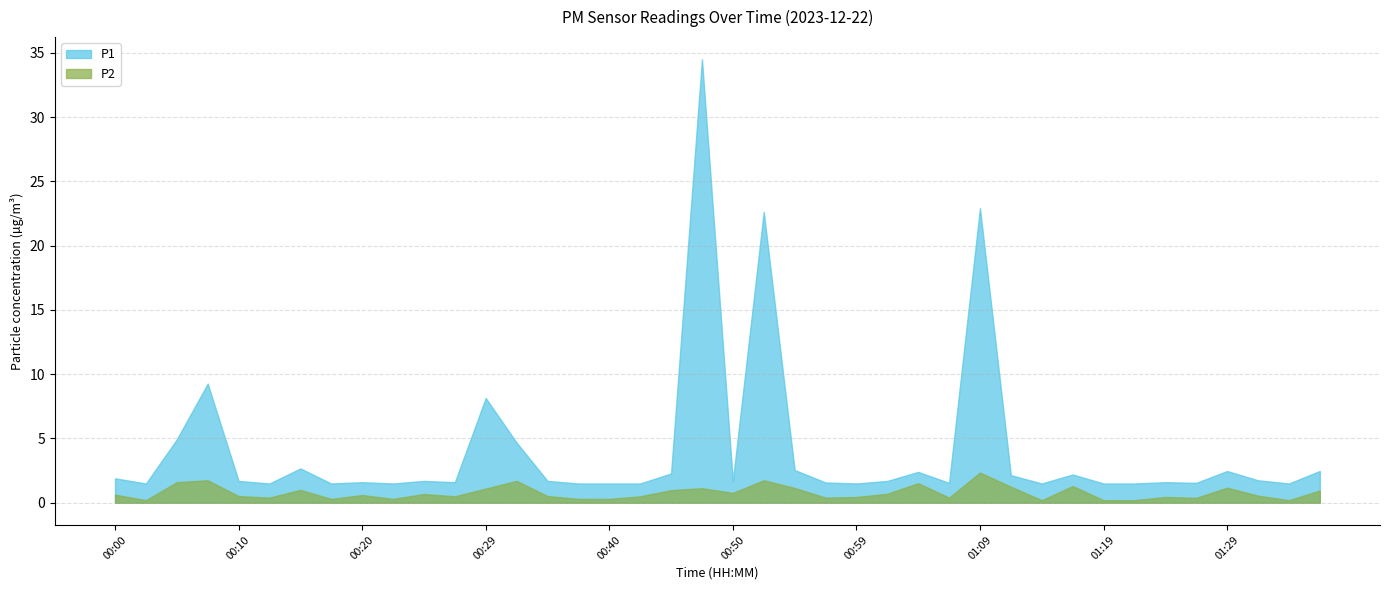

What is the spread (max minus min) of values at 00:50?

0.9